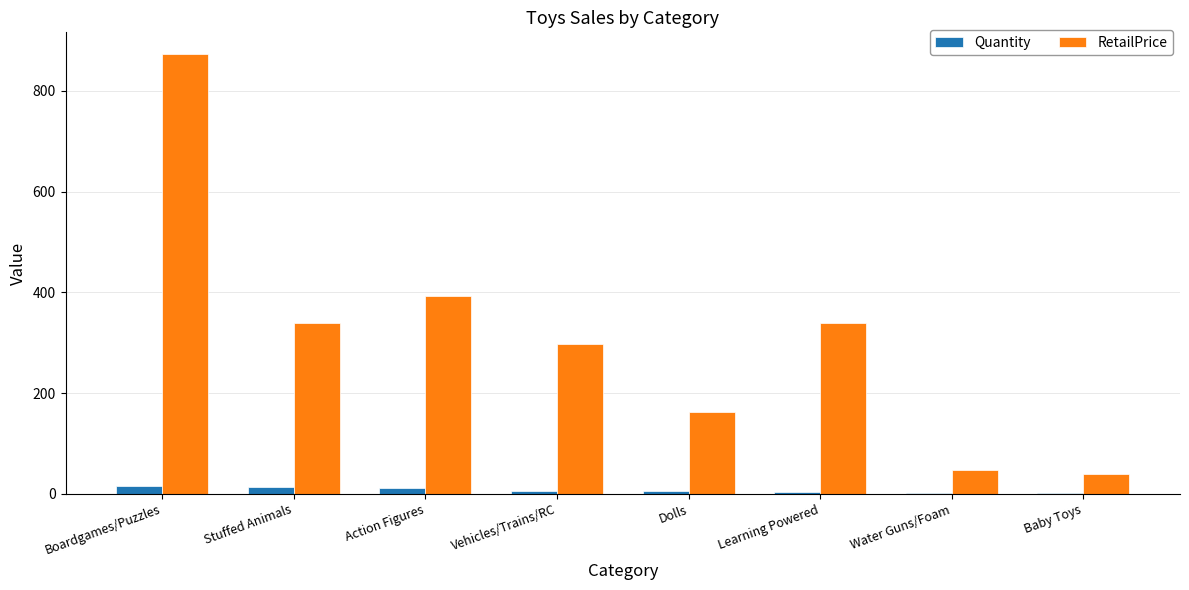

Is the value of RetailPrice at Boardgames/Puzzles greater than the value of Quantity at Water Guns/Foam?

Yes